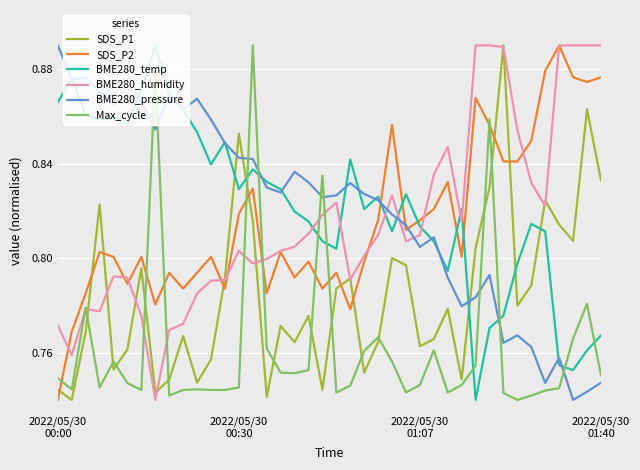

True or false: SDS_P1 and BME280_humidity intersect in this chart.

True